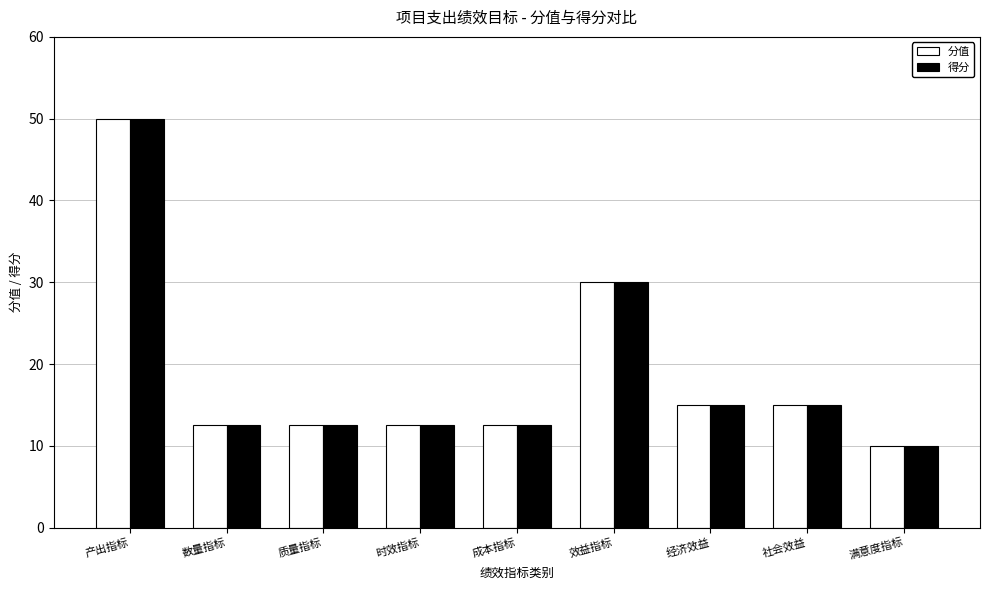

At how many categories does at least one series exceed 43?

1